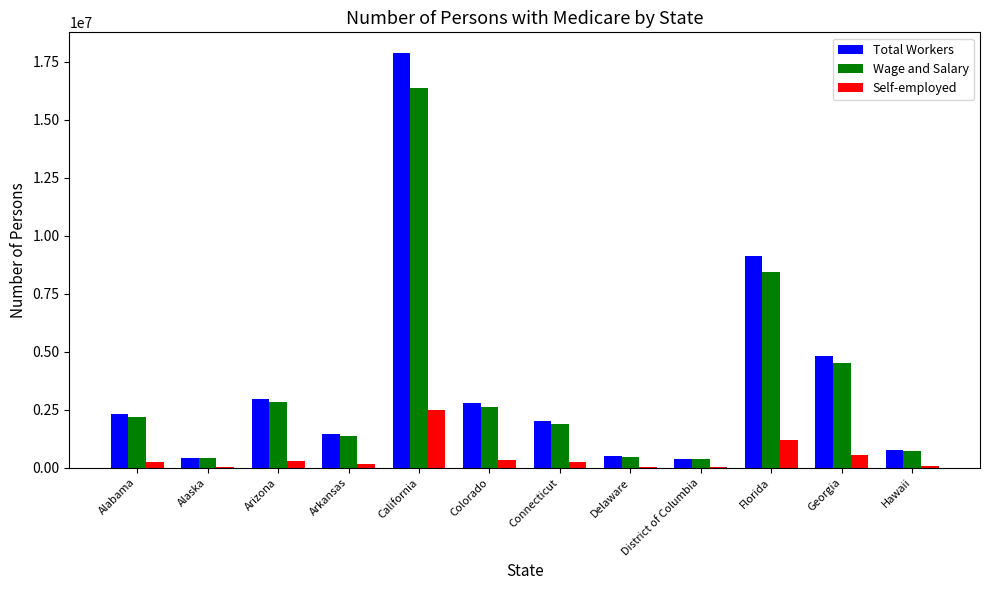

What is the maximum value for Total Workers?

17884536